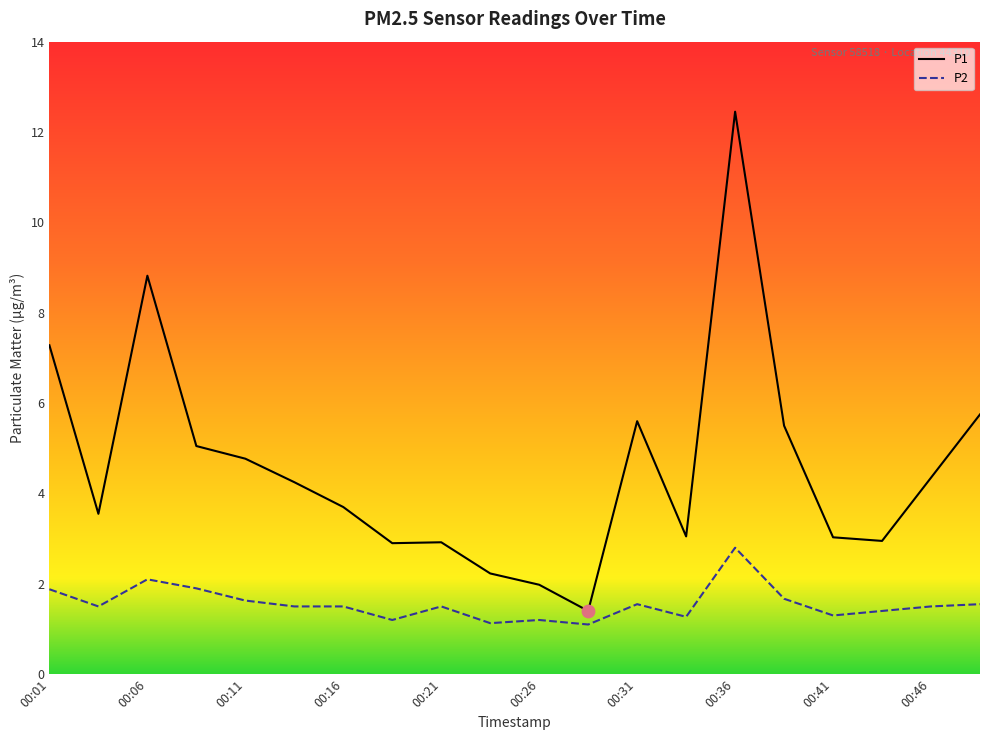

Which series has the largest total across all categories?

P1